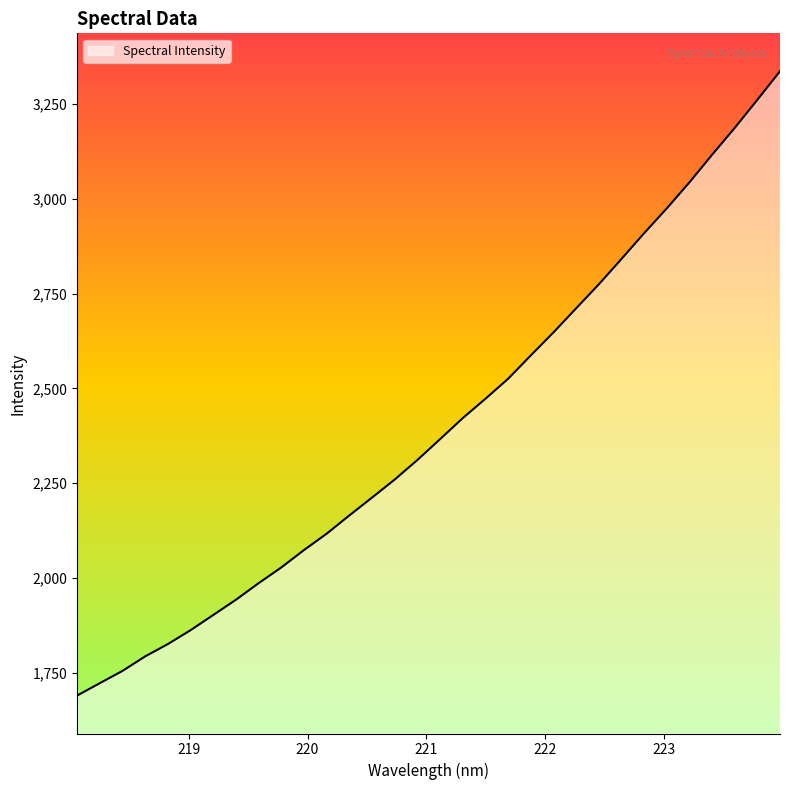

What is the minimum value shown in the chart?

1690.3